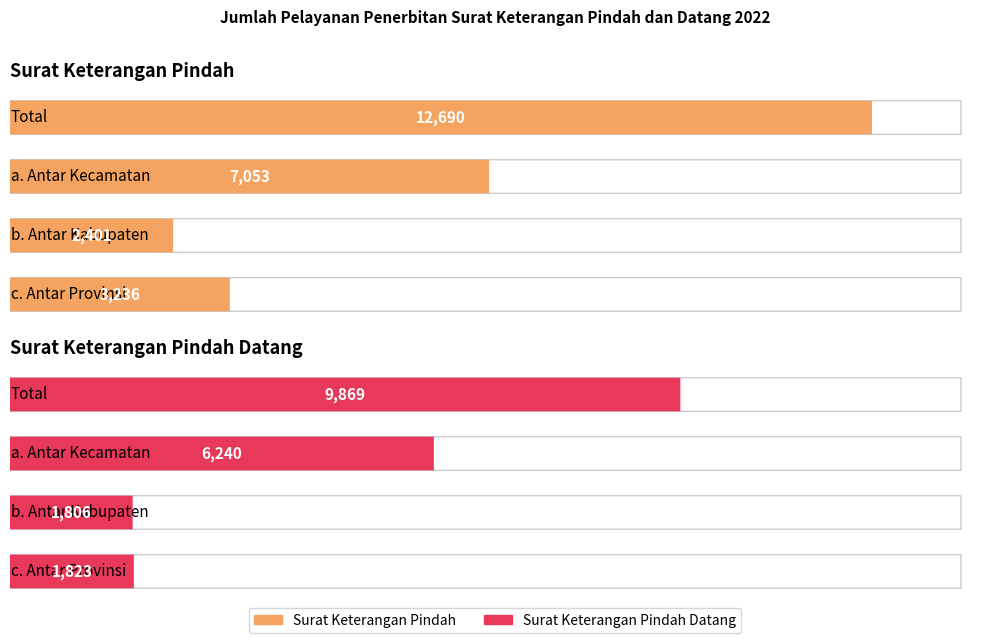

The value of Surat Keterangan Pindah Datang at Total is 2084. True or false?

False